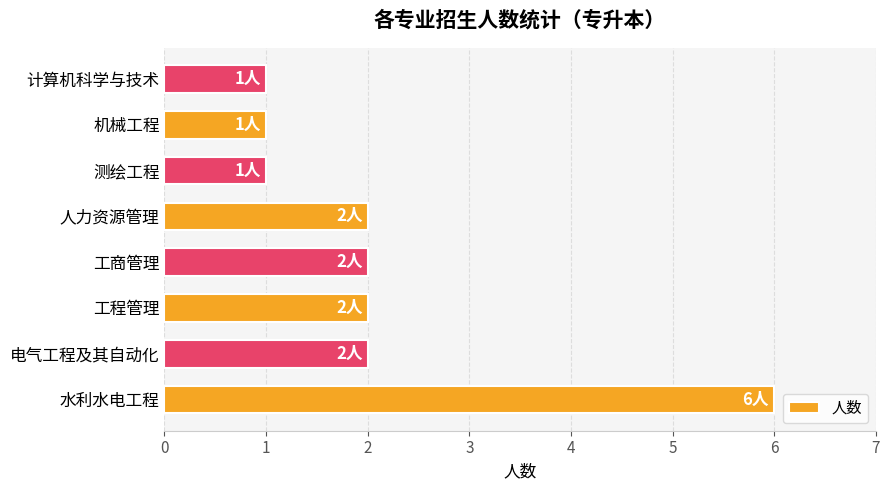

Are the bars horizontal?

Yes